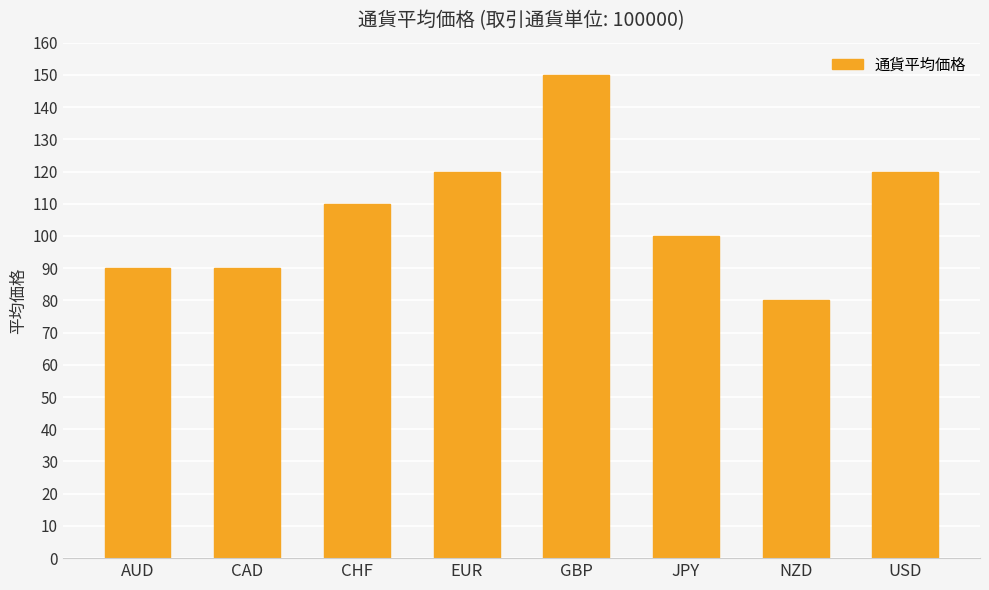

Which has a higher value, NZD or EUR?

EUR